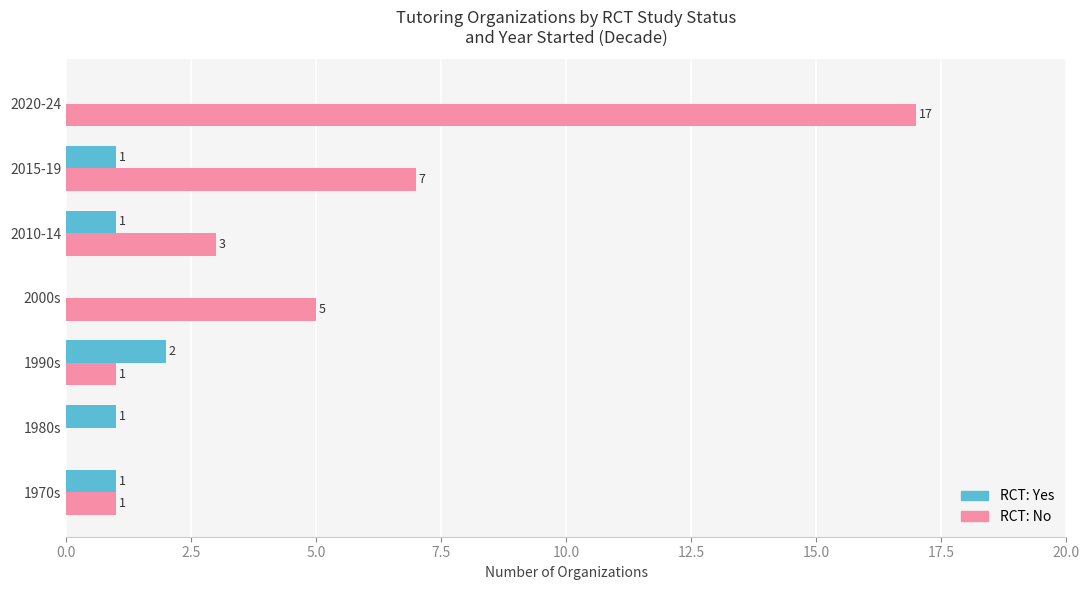

Which series has the largest range (max minus min)?

RCT: No